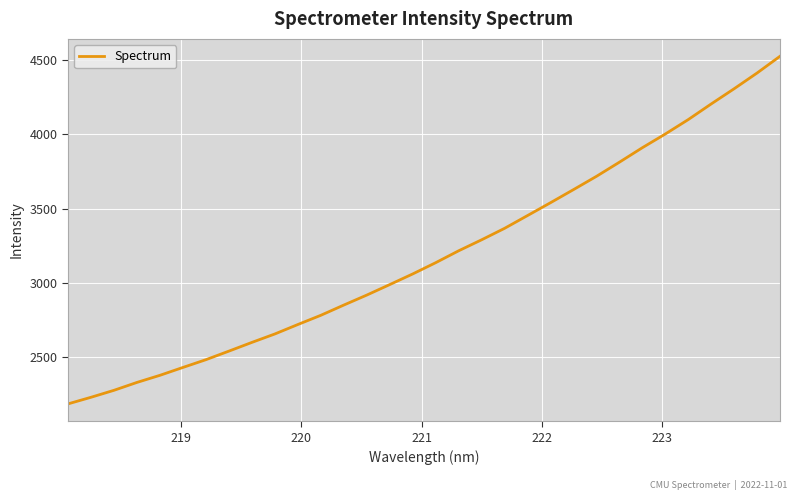

Does the chart display data point markers on the line(s)?

No